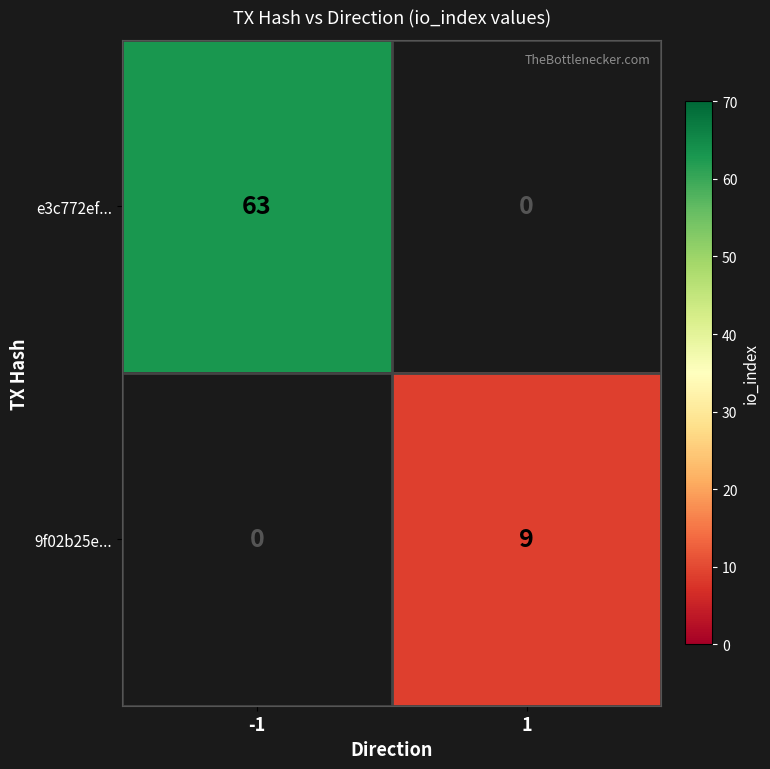

Is the value of e3c772ef... at -1 greater than the value of 9f02b25e... at 1?

Yes